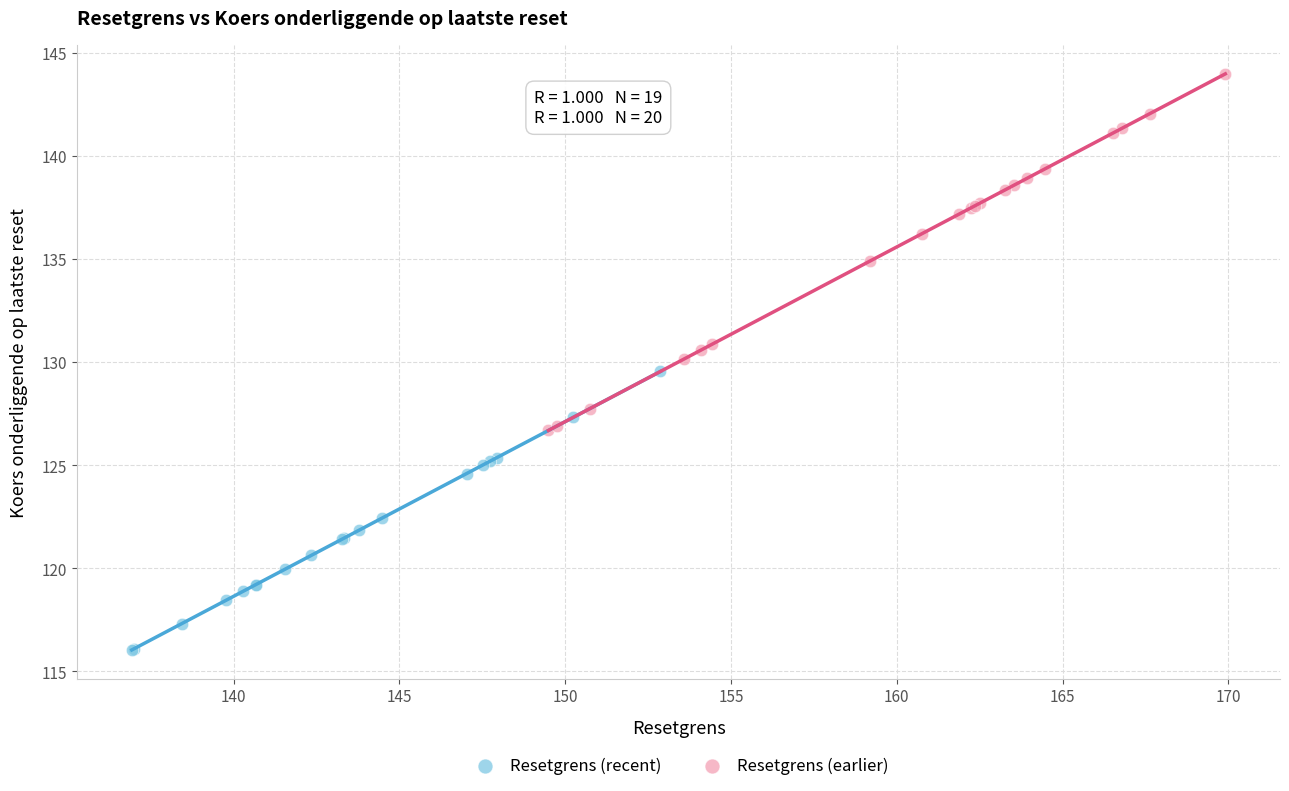

Which series reaches the maximum Y coordinate?

Resetgrens (earlier)